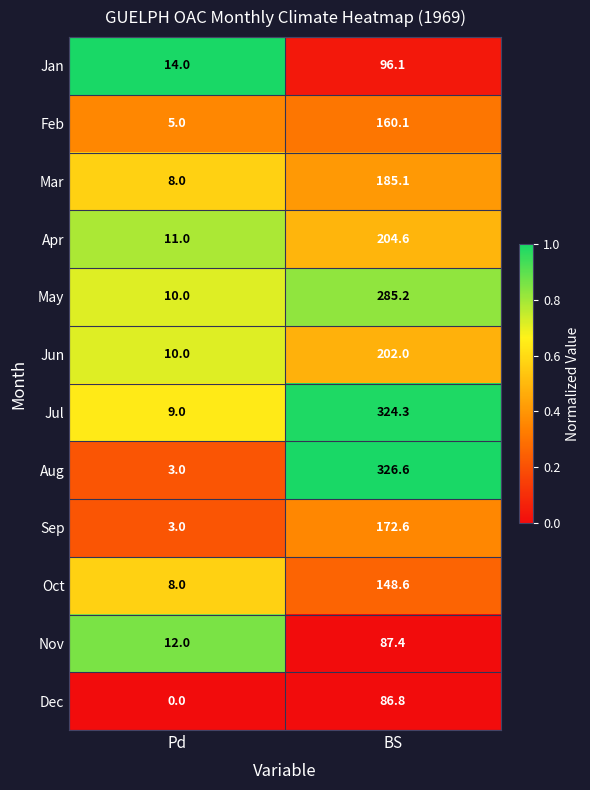

Between Pd and BS, which series saw the biggest shift?

Aug